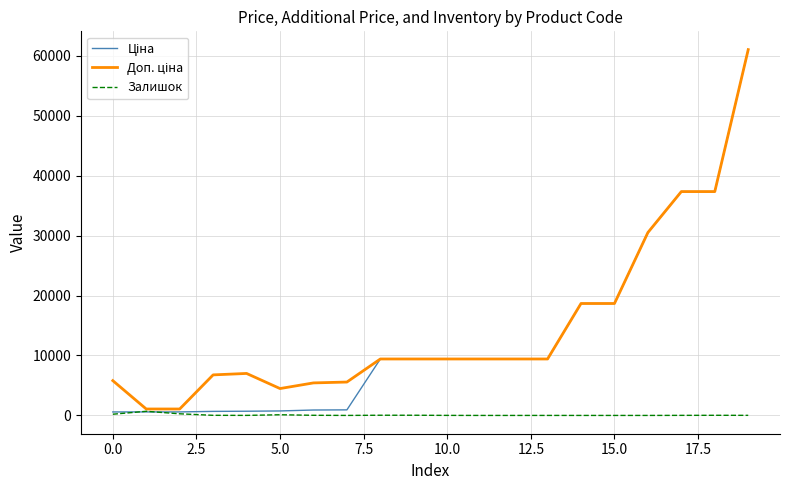

How many lines are shown in the chart?

3